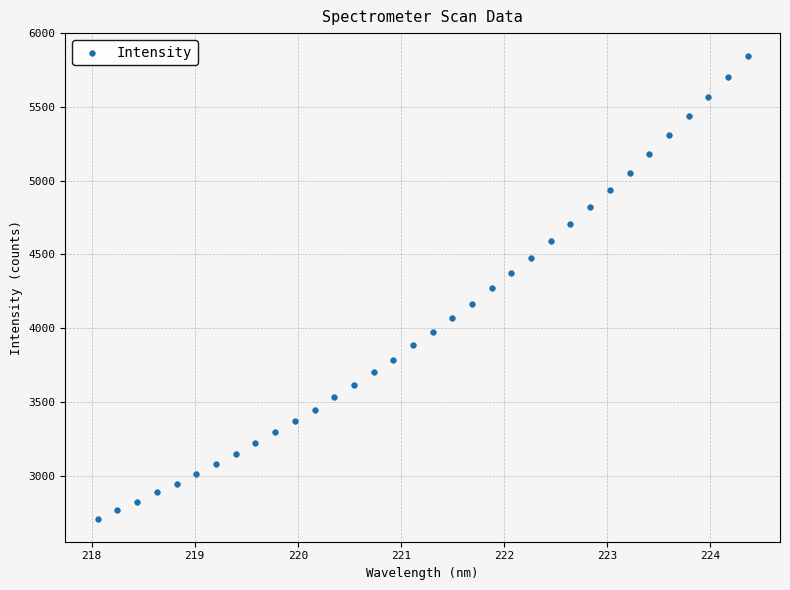

What is the range of X values (max minus min)?

6.3